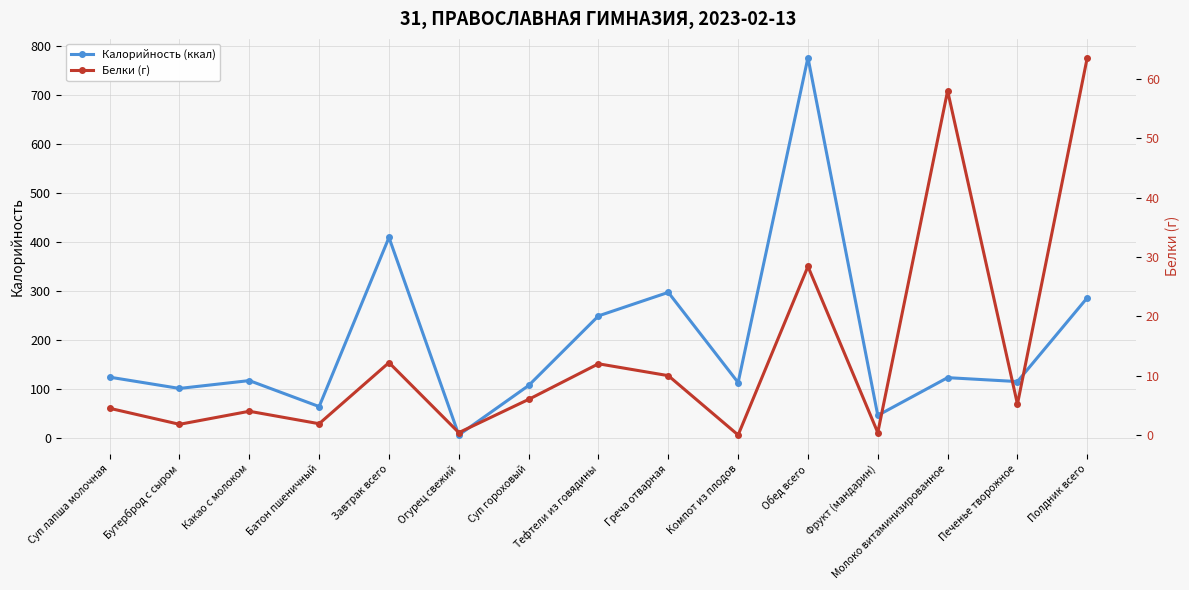

How many data points in Калорийность (ккал) are above 118?

7